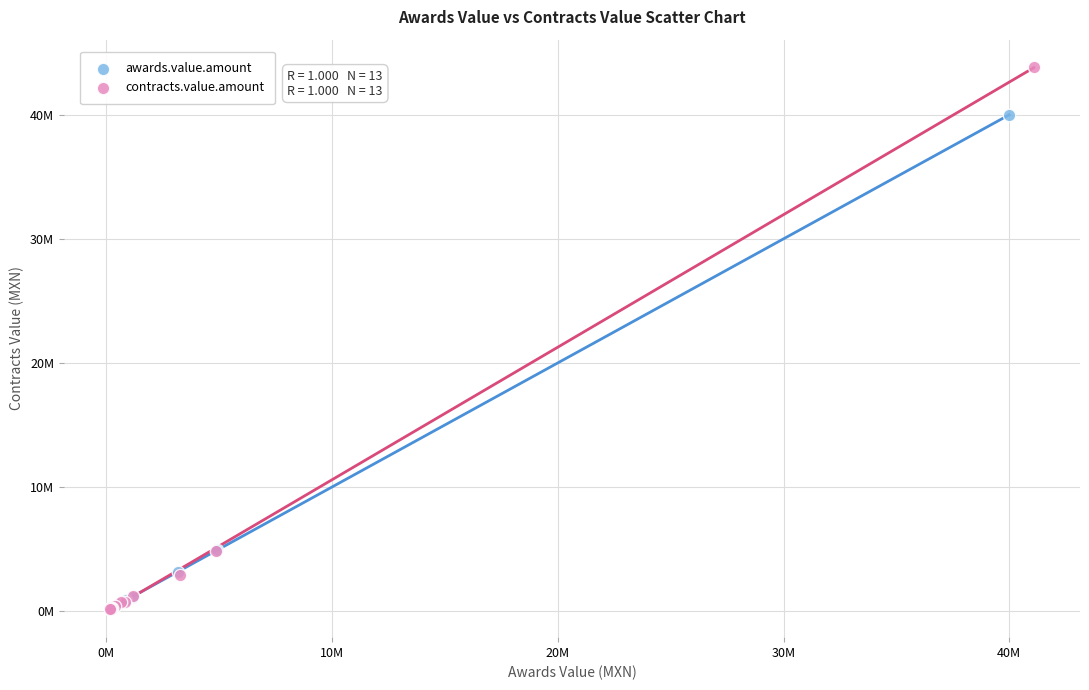

Which series contains the highest Y value?

contracts.value.amount